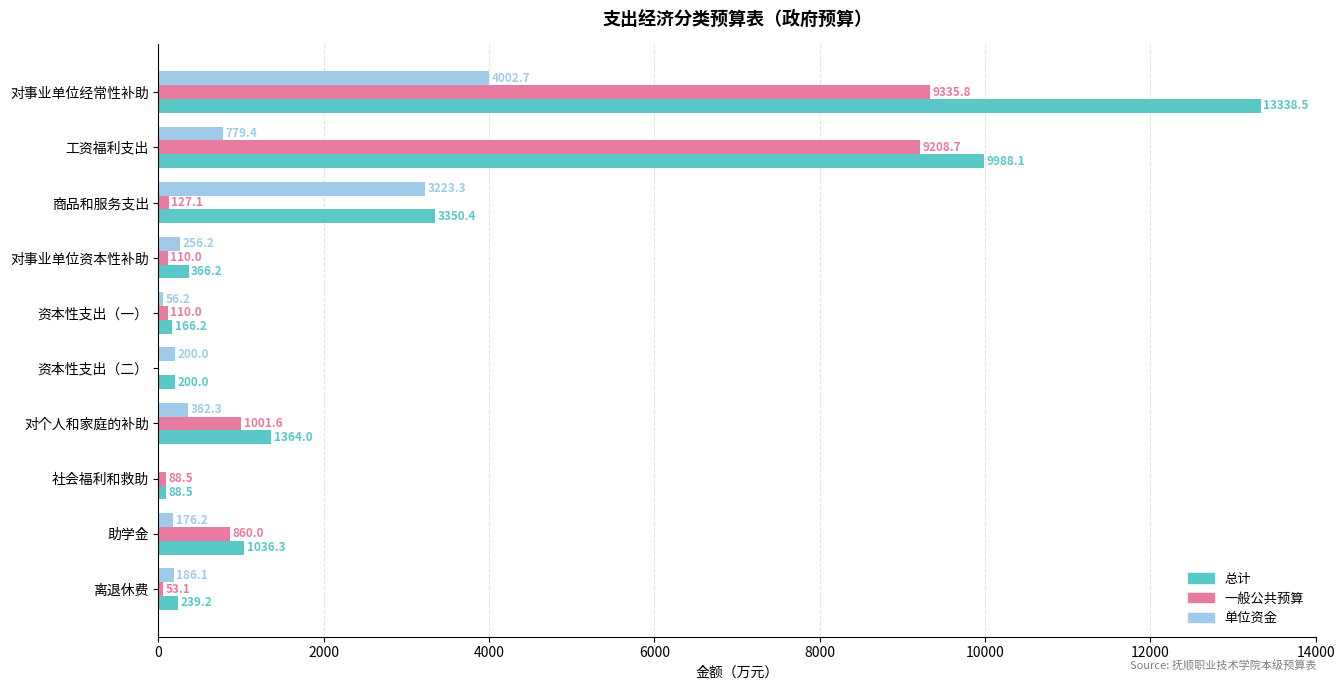

At which label is 总计 closest to 6713?

工资福利支出